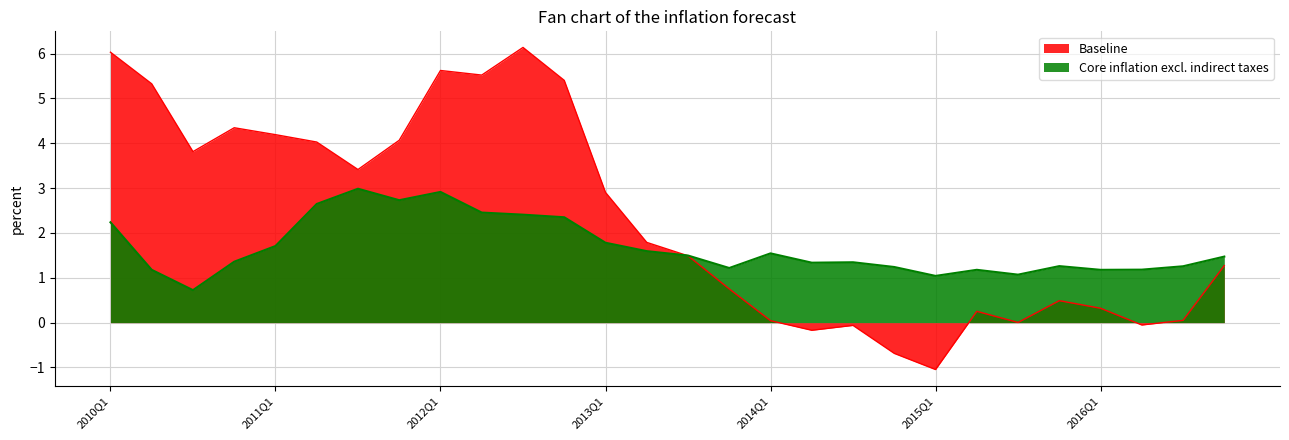

Does the chart have visible grid lines?

Yes